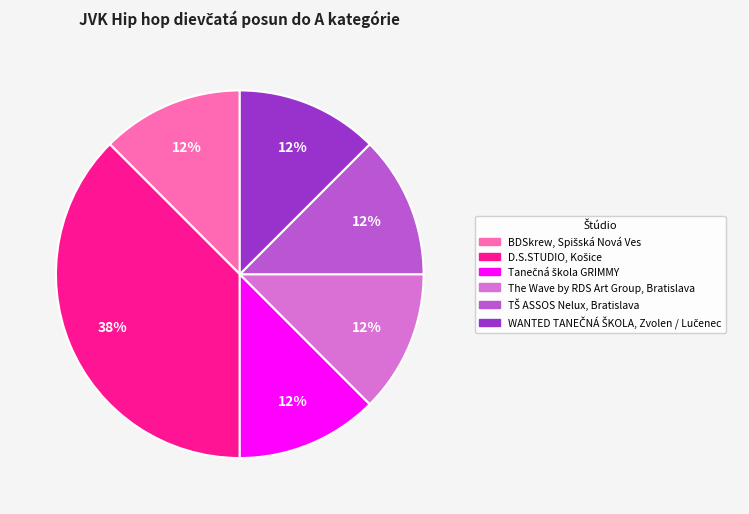

To the nearest percent, what is the average slice percentage?

17%